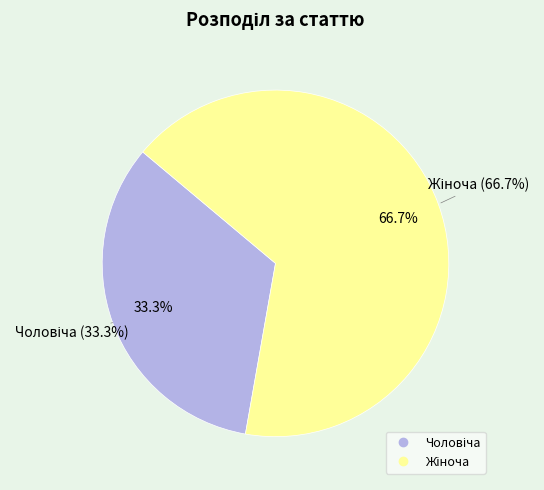

What is the largest slice in the pie chart?

Жіноча